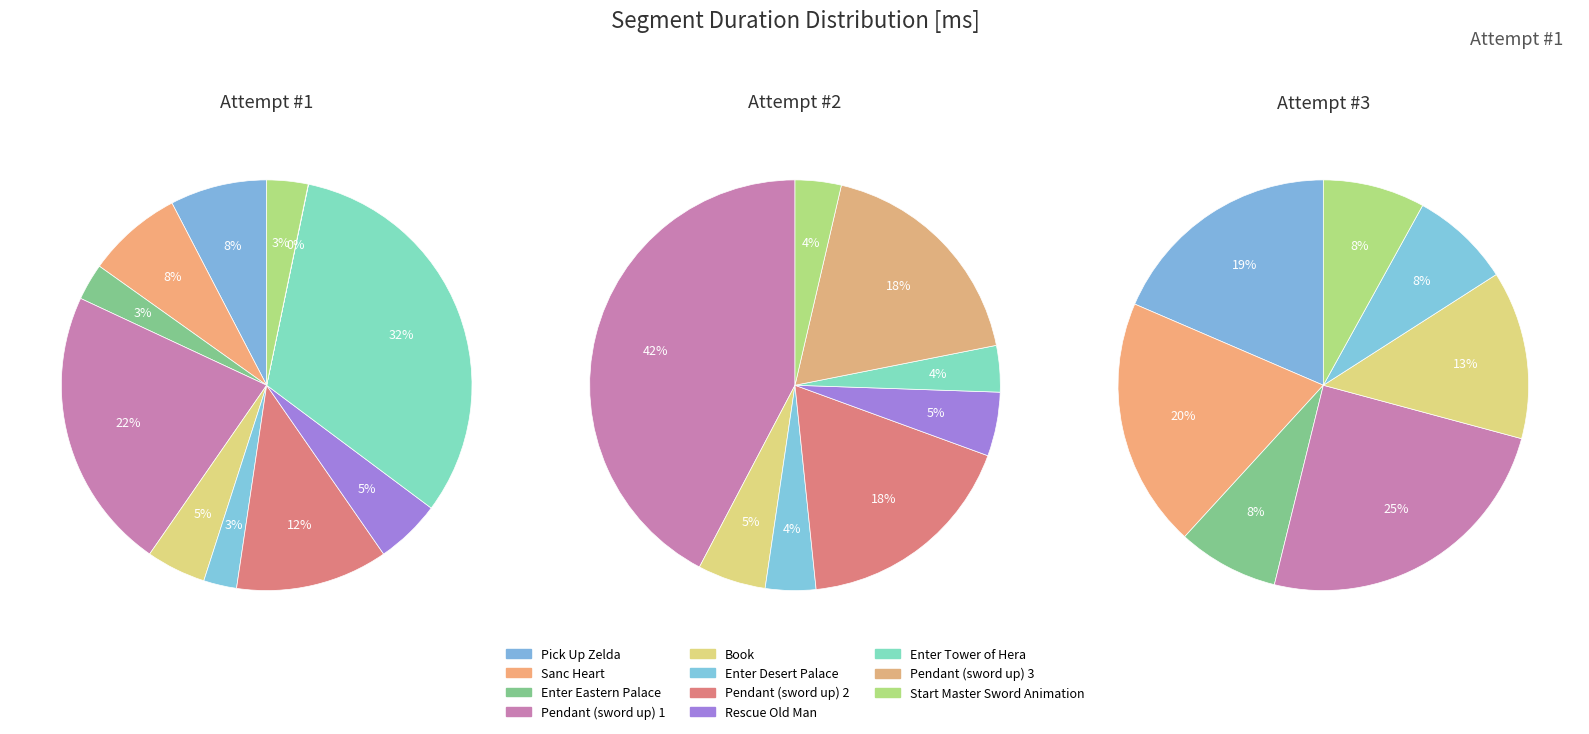

How many slices are in this pie chart?

11